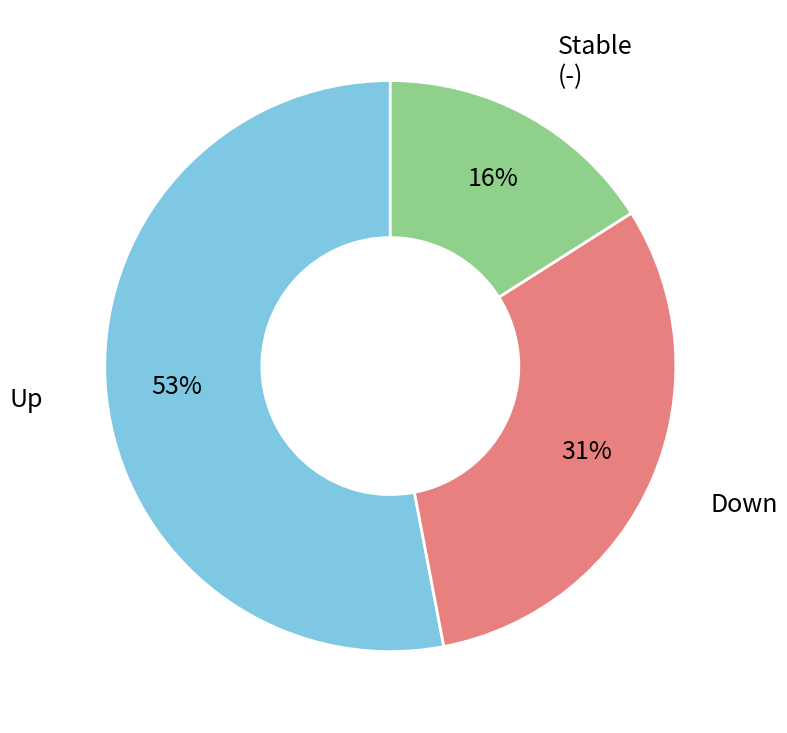

How many segments does this pie chart have?

3